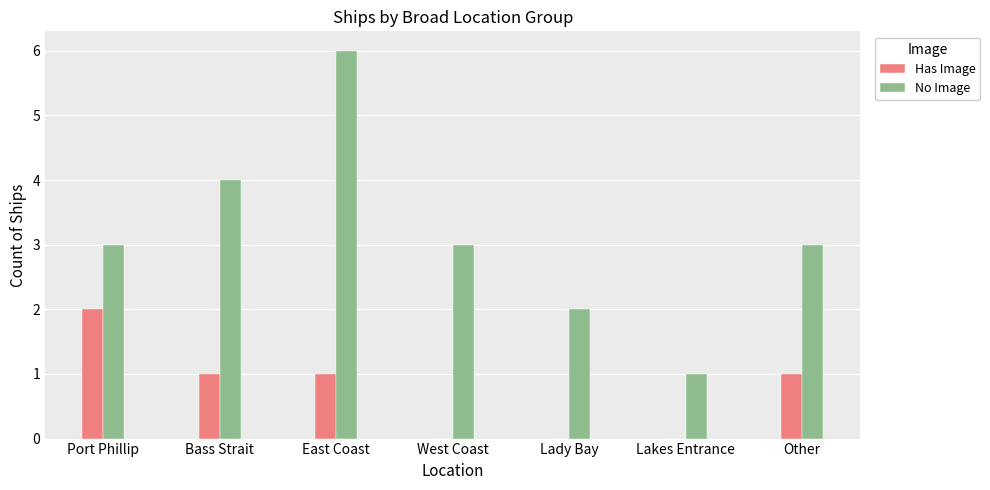

Which series changed the most between Port Phillip and Lady Bay?

Has Image